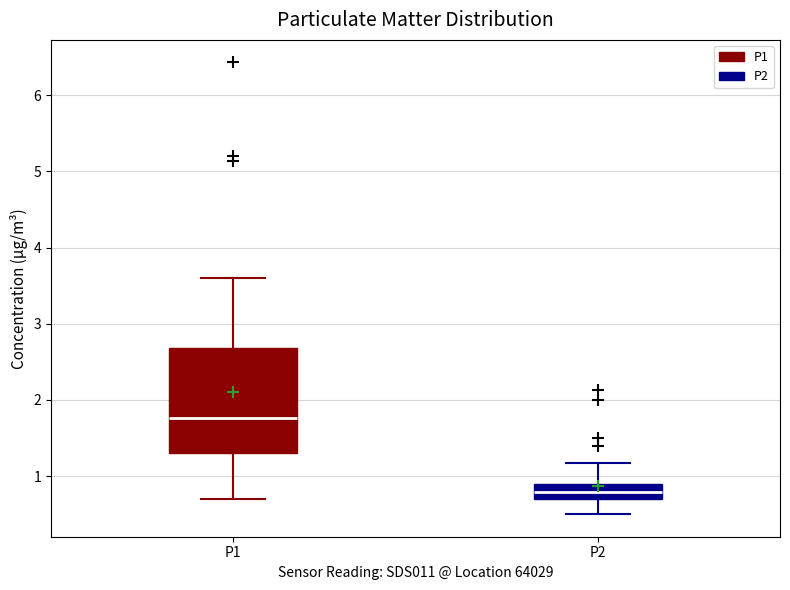

Which box has the lowest median line?

P2